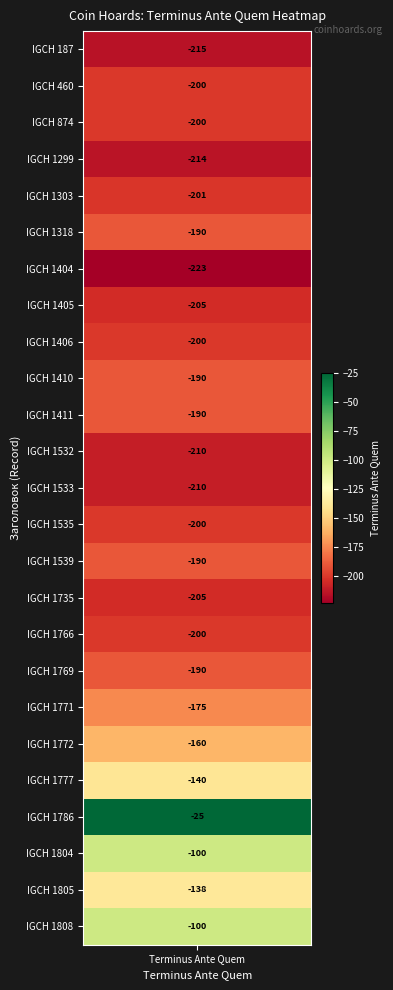

Where does the data first go above -200?

igch1318